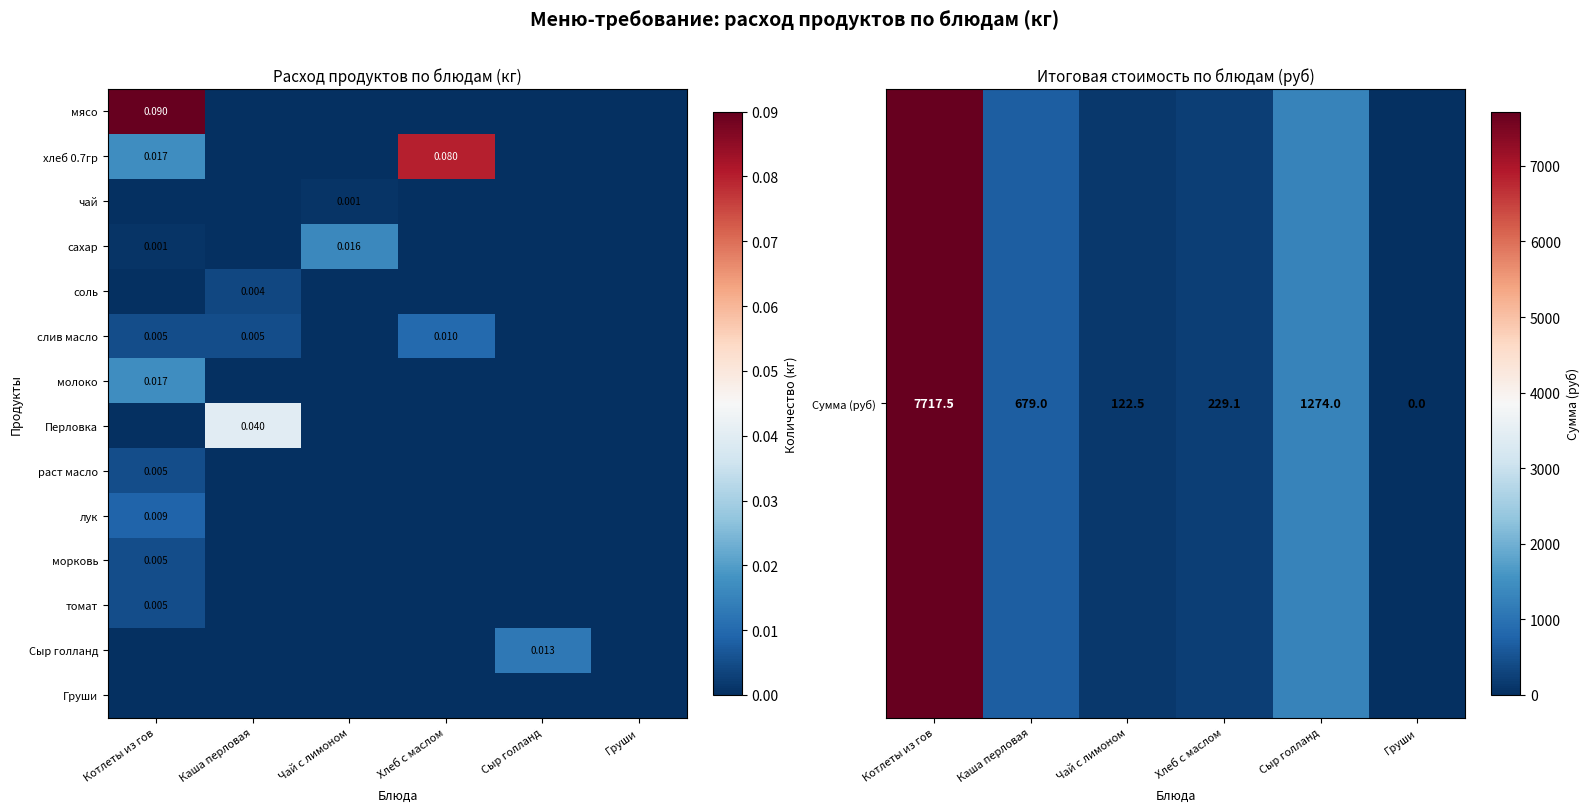

True or false: слив масло has a value of 0.0 at Каша перловая.

True